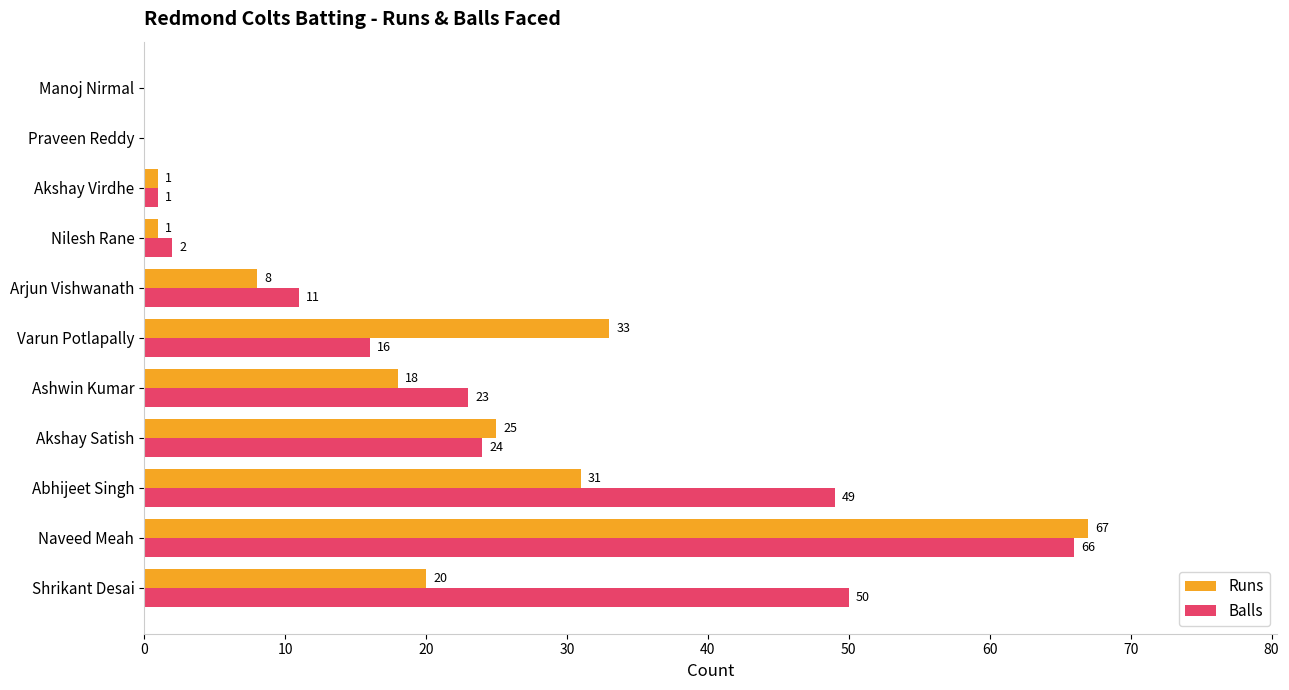

The Runs series shows 35 at Manoj Nirmal. True or false?

False